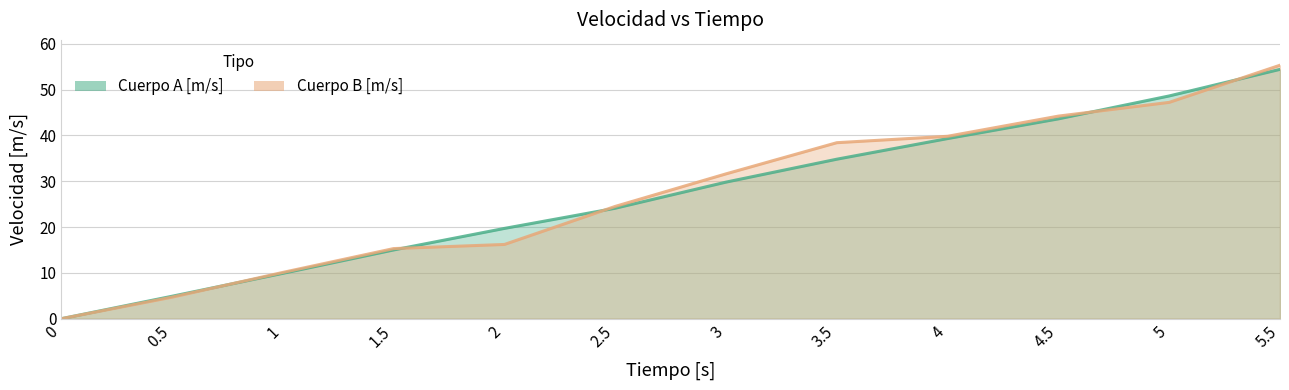

What is the value of the Cuerpo A [m/s] point at the 4th from the left?

15.0